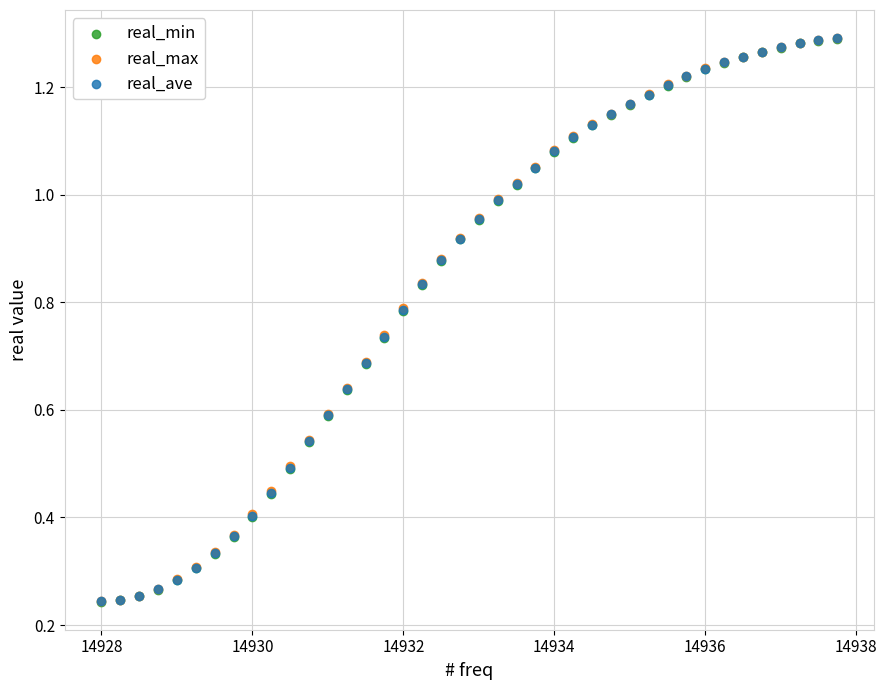

What are all the series names shown in the legend?

real_min, real_max, real_ave